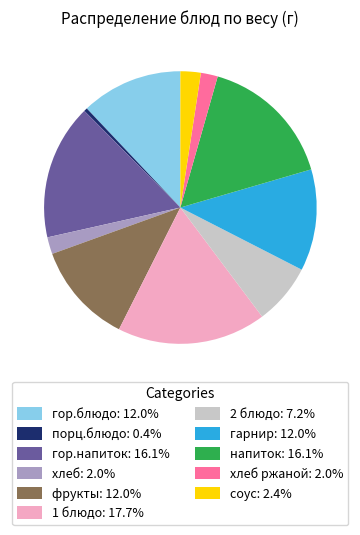

What is the ratio of the value at соус: 2.4% to the value at хлеб: 2.0%?

1.2